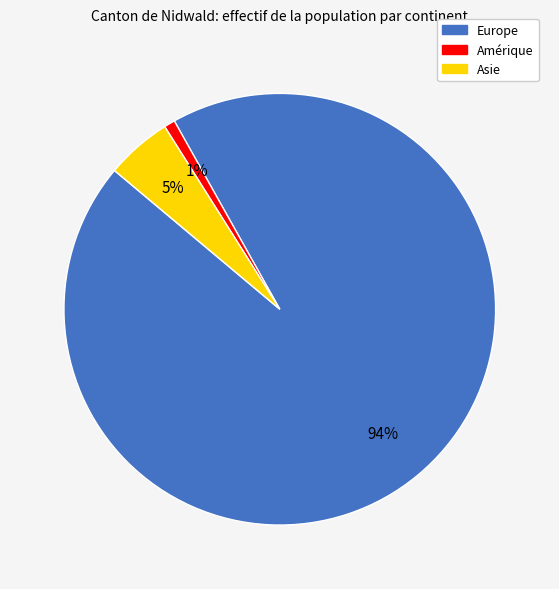

To the nearest percent, what is the difference between the largest and smallest slice percentages?

93%